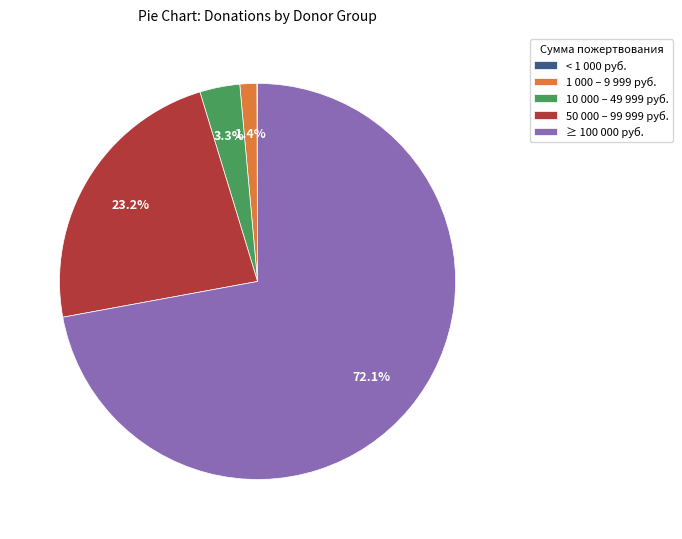

What is the majority slice?

≥ 100 000 руб.